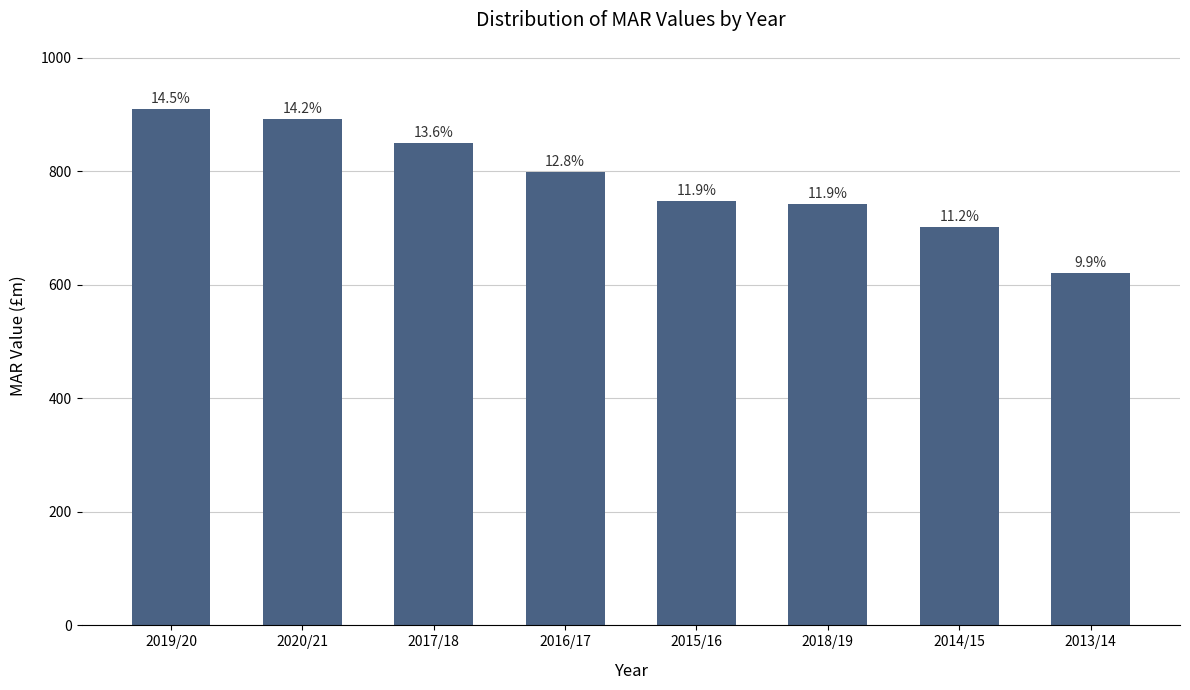

Is it true that the value at 2015/16 is 747.9?

True